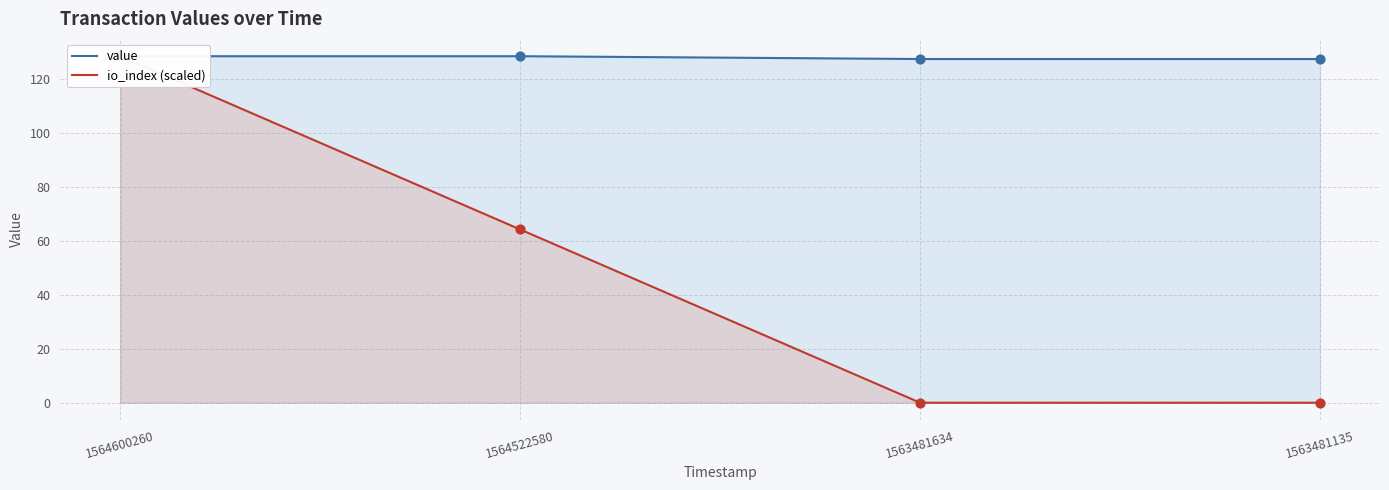

Which series has the largest total across all categories?

value